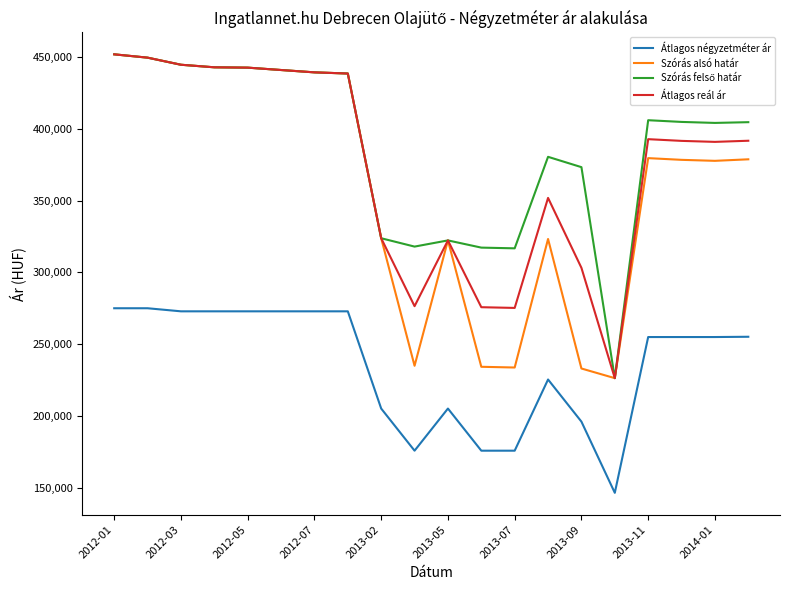

What is the highest value of the Átlagos négyzetméter ár series?

275000